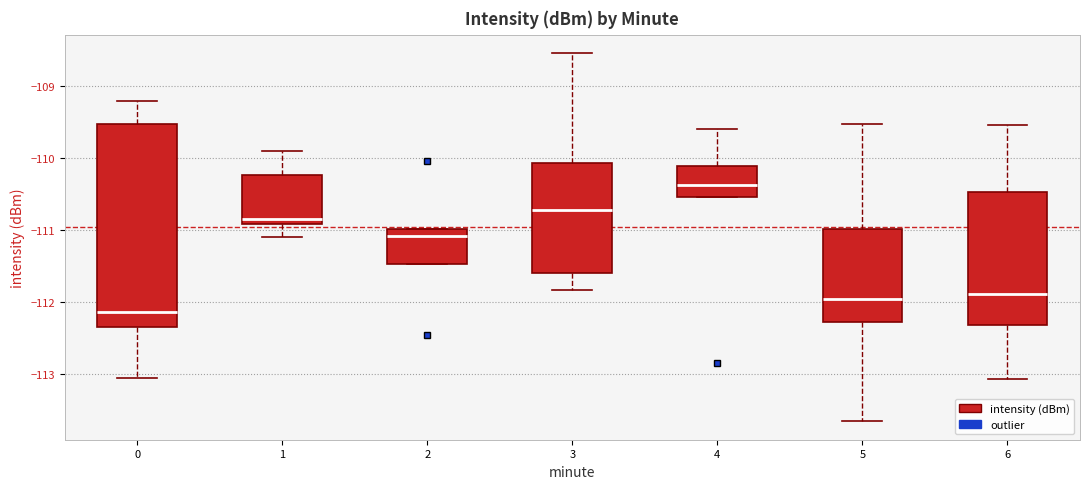

Which box's median line is the highest?

4